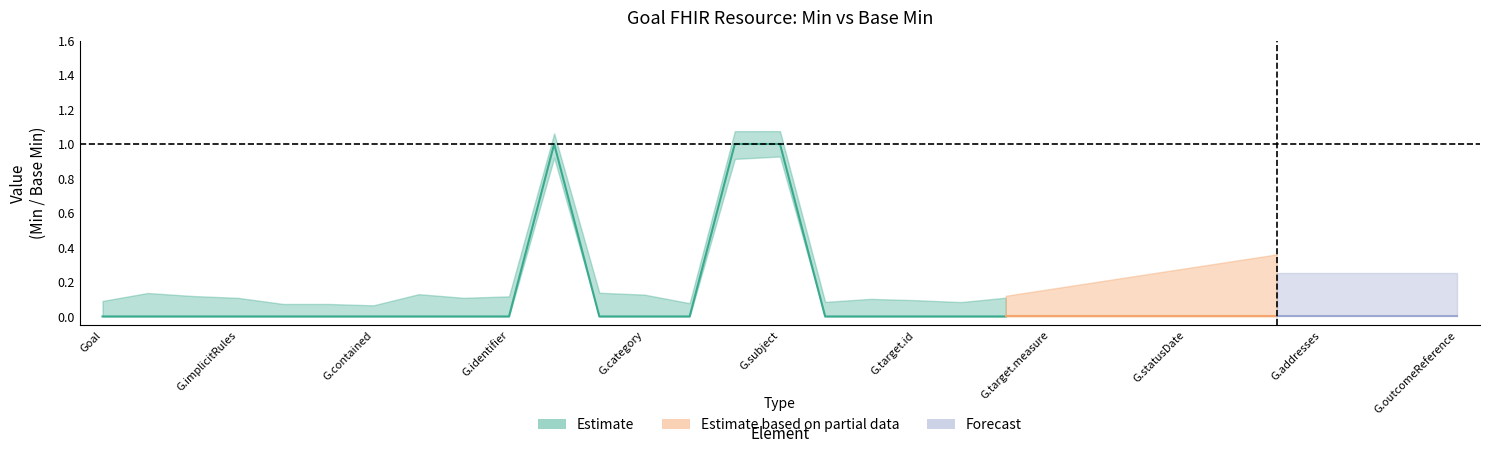

What is the sum of all Min values?

3